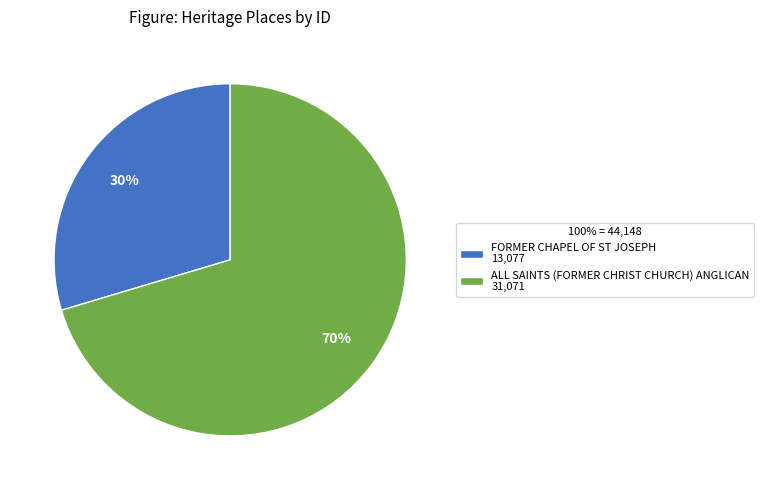

True or false: FORMER CHAPEL OF ST JOSEPH accounts for 37% of the total.

False